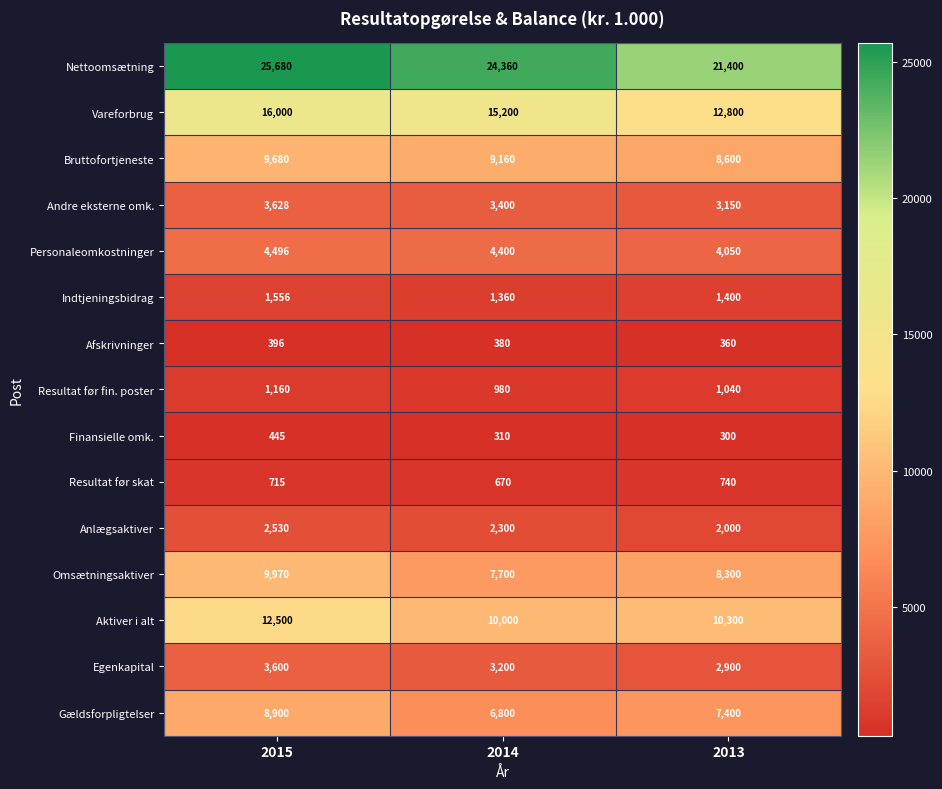

Rank the series by their maximum value, from highest to lowest.

Nettoomsætning, Vareforbrug, Aktiver i alt, Omsætningsaktiver, Bruttofortjeneste, Gældsforpligtelser, Personaleomkostninger, Andre eksterne omk., Egenkapital, Anlægsaktiver, Indtjeningsbidrag, Resultat før fin. poster, Resultat før skat, Finansielle omk., Afskrivninger